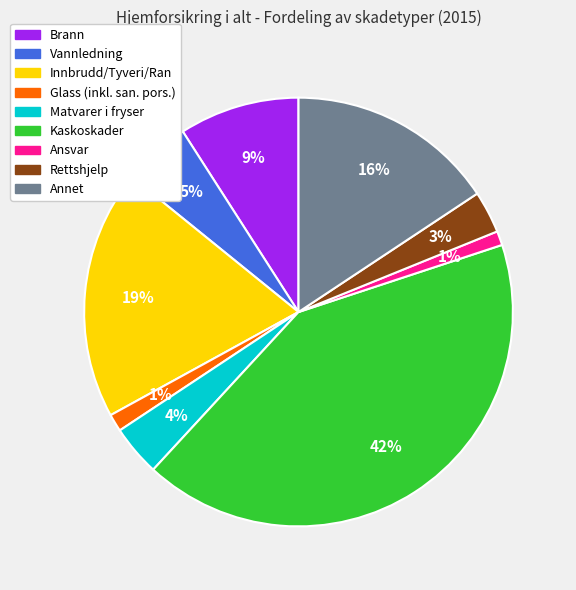

To the nearest percent, what portion does Rettshjelp represent?

3%